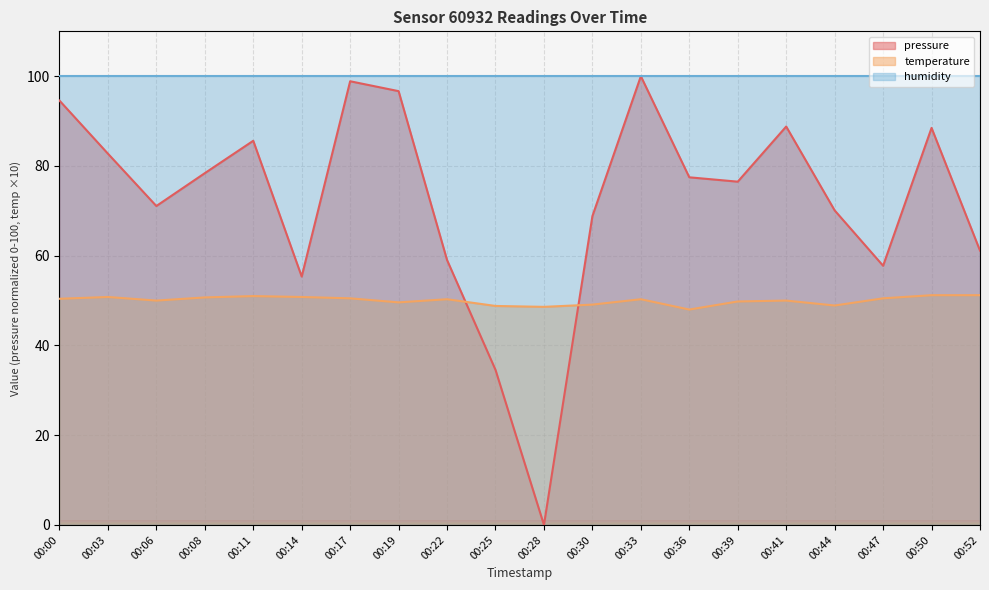

What is the spread (max minus min) of values at 00:19?

50.4